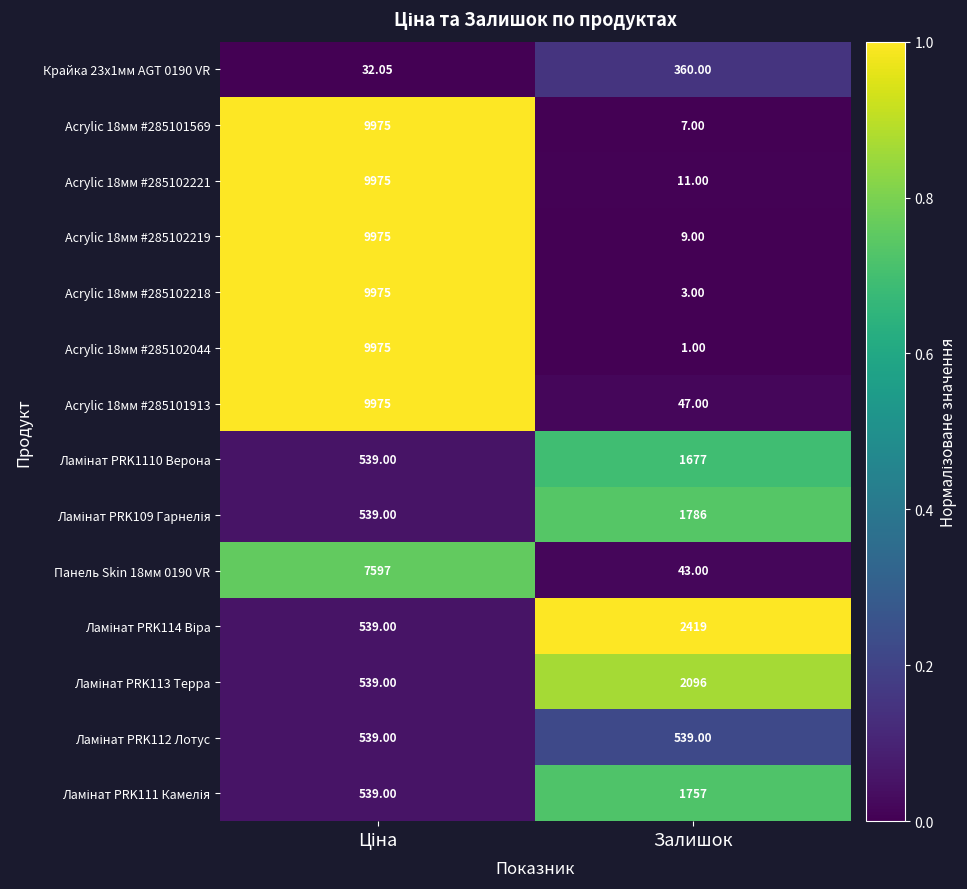

Which series has the largest range (max minus min)?

Acrylic 18мм #285102044